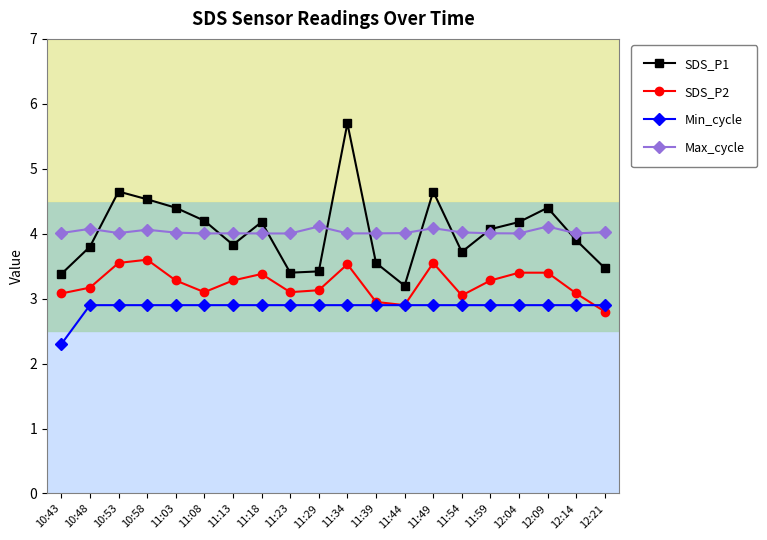

What is the difference between the highest and lowest values at 11:03?

1.5